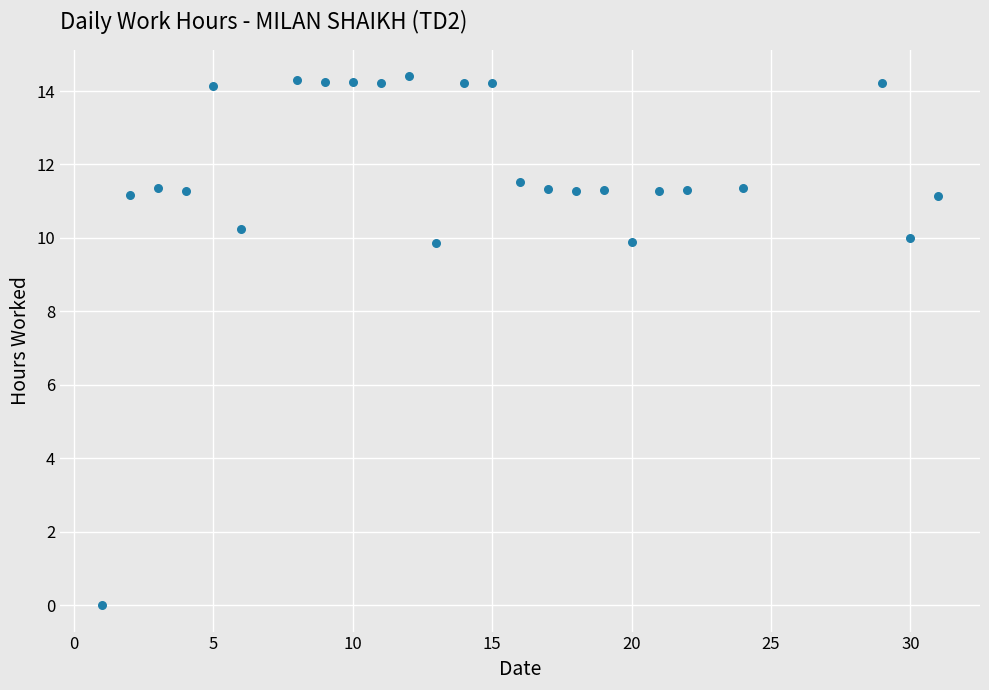

What is the range of X values (max minus min)?

30.0